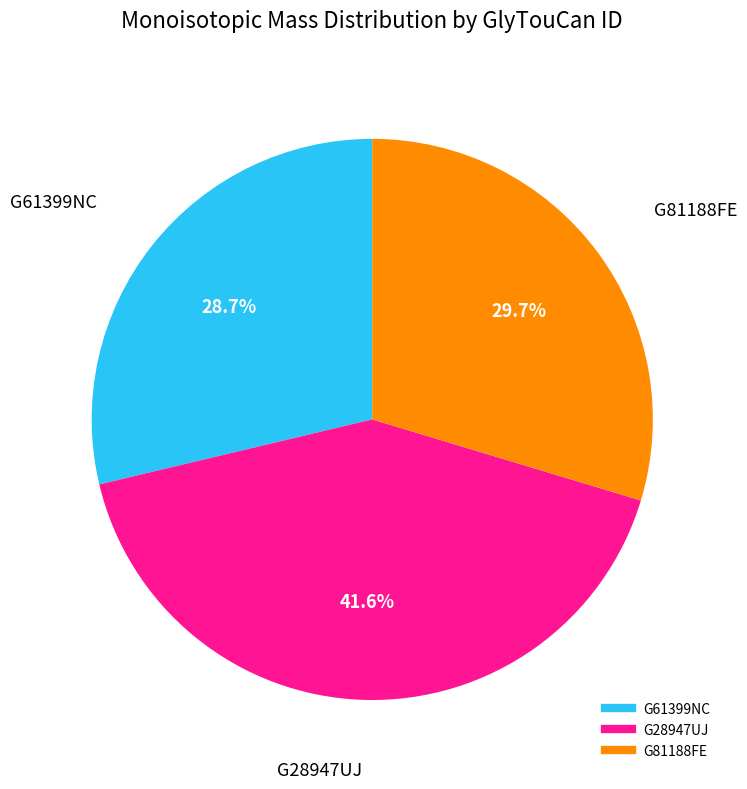

To the nearest percent, what portion does G61399NC represent?

29%